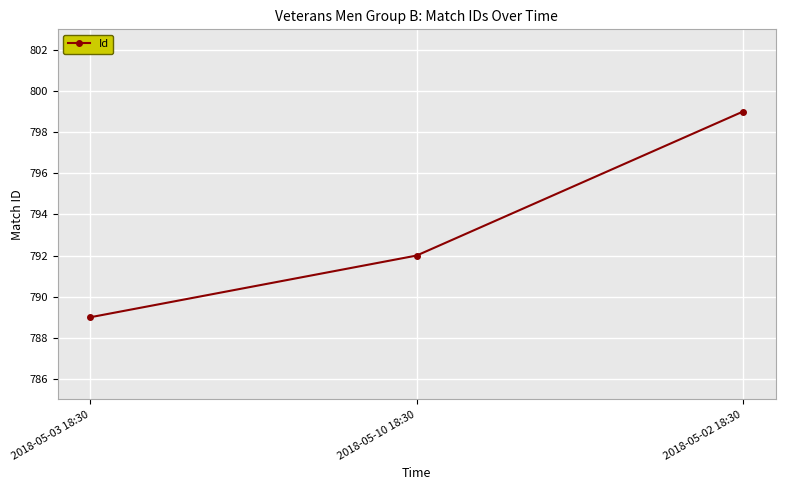

What is the difference between the second highest and minimum values?

3